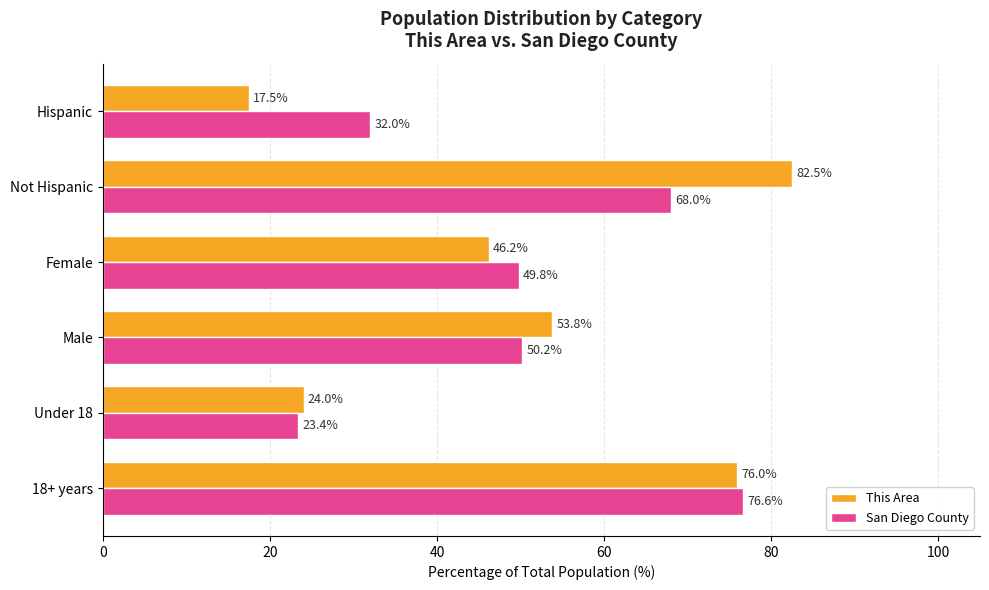

Is it true that San Diego County equals 133.8 at 18+ years?

False